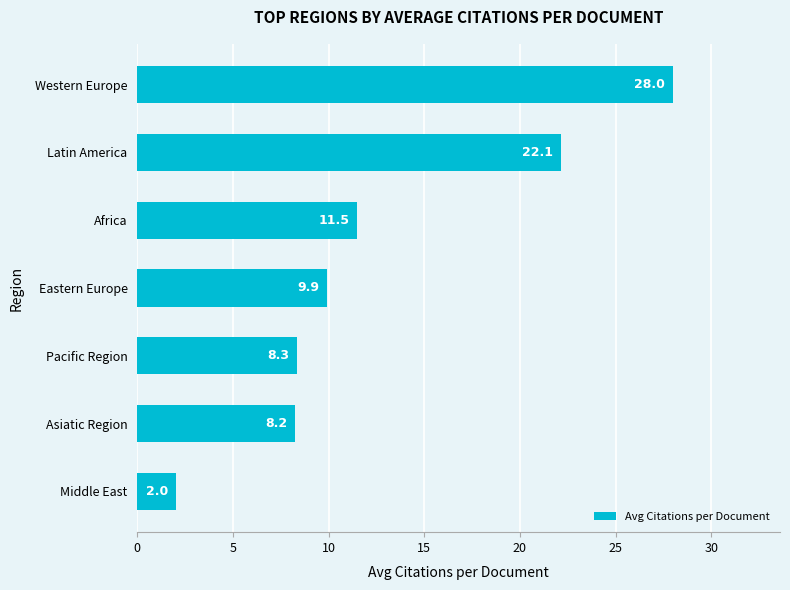

What is the change in value from Middle East to Western Europe?

+26.0